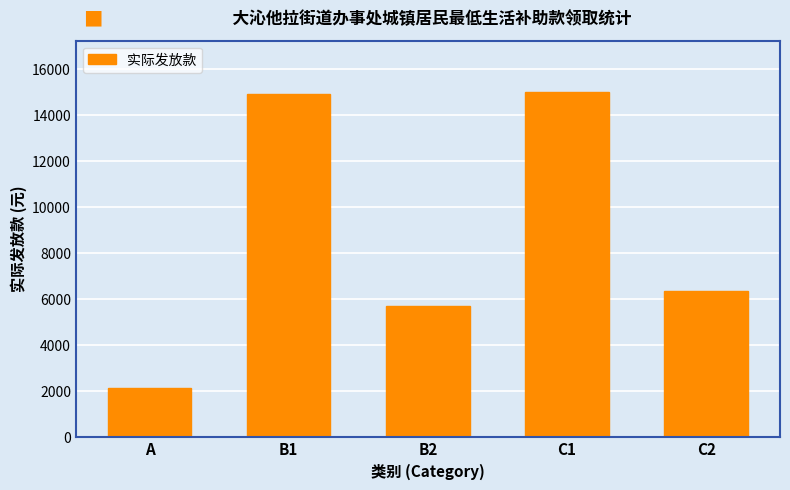

What is the sum of all values?

44090